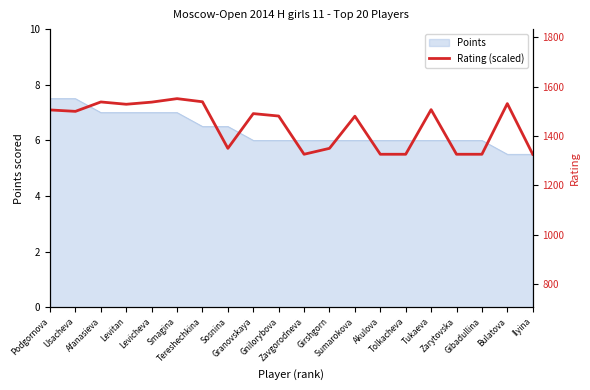

Which label corresponds to the smallest value in the chart?

Zavgorodneva